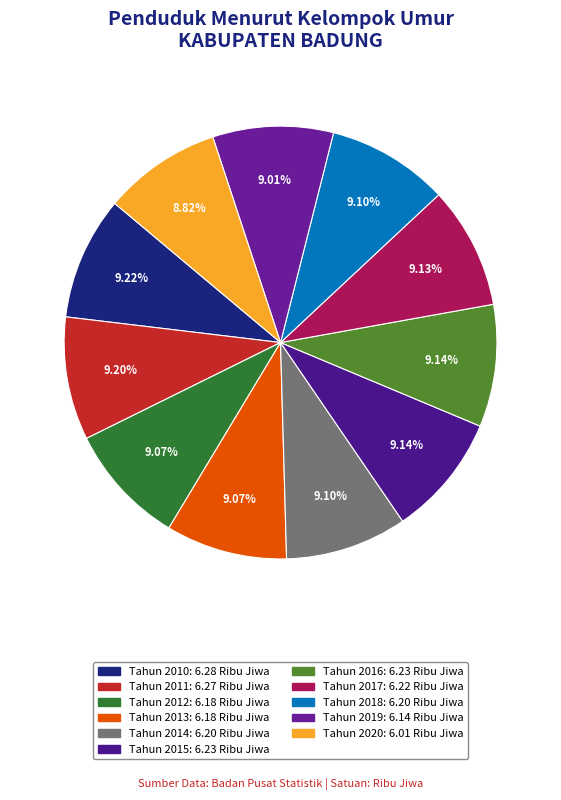

What is the change in value from Tahun 2016 to Tahun 2019?

-0.1